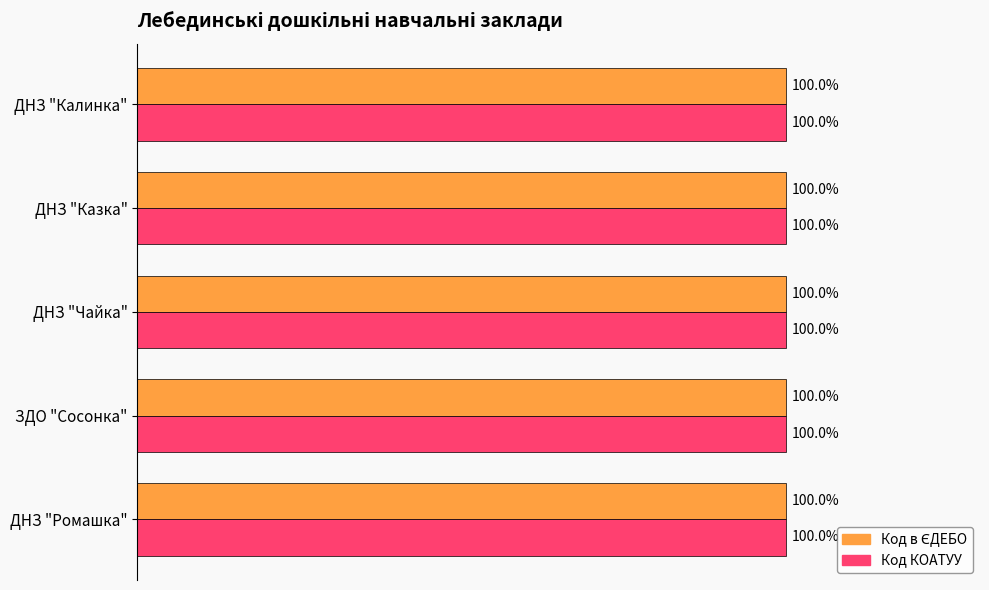

What is the value of the Код в ЄДЕБО bar at the 4th from the left?

100.0